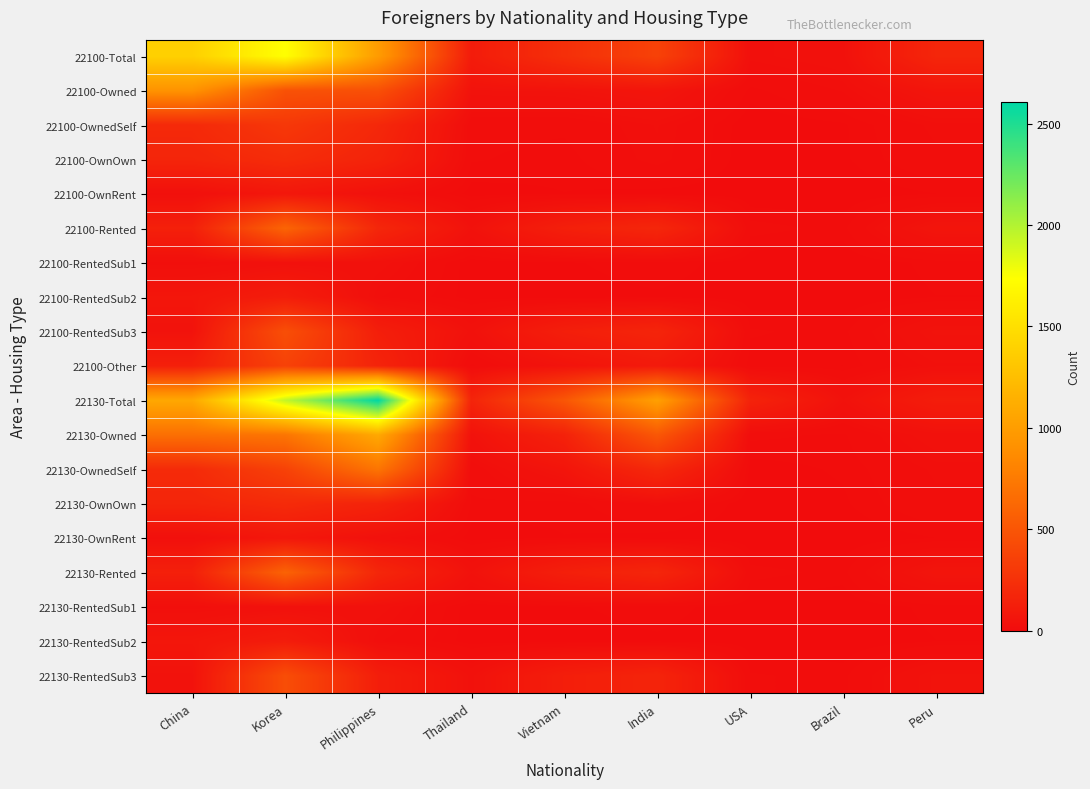

Rank the series at China from highest to lowest value.

22100-Total, 22130-Total, 22100-Owned, 22130-Owned, 22130-OwnedSelf, 22100-OwnedSelf, 22100-OwnOwn, 22130-OwnOwn, 22100-Rented, 22130-Rented, 22100-Other, 22100-RentedSub2, 22130-RentedSub2, 22100-RentedSub3, 22130-RentedSub3, 22100-OwnRent, 22130-OwnRent, 22100-RentedSub1, 22130-RentedSub1